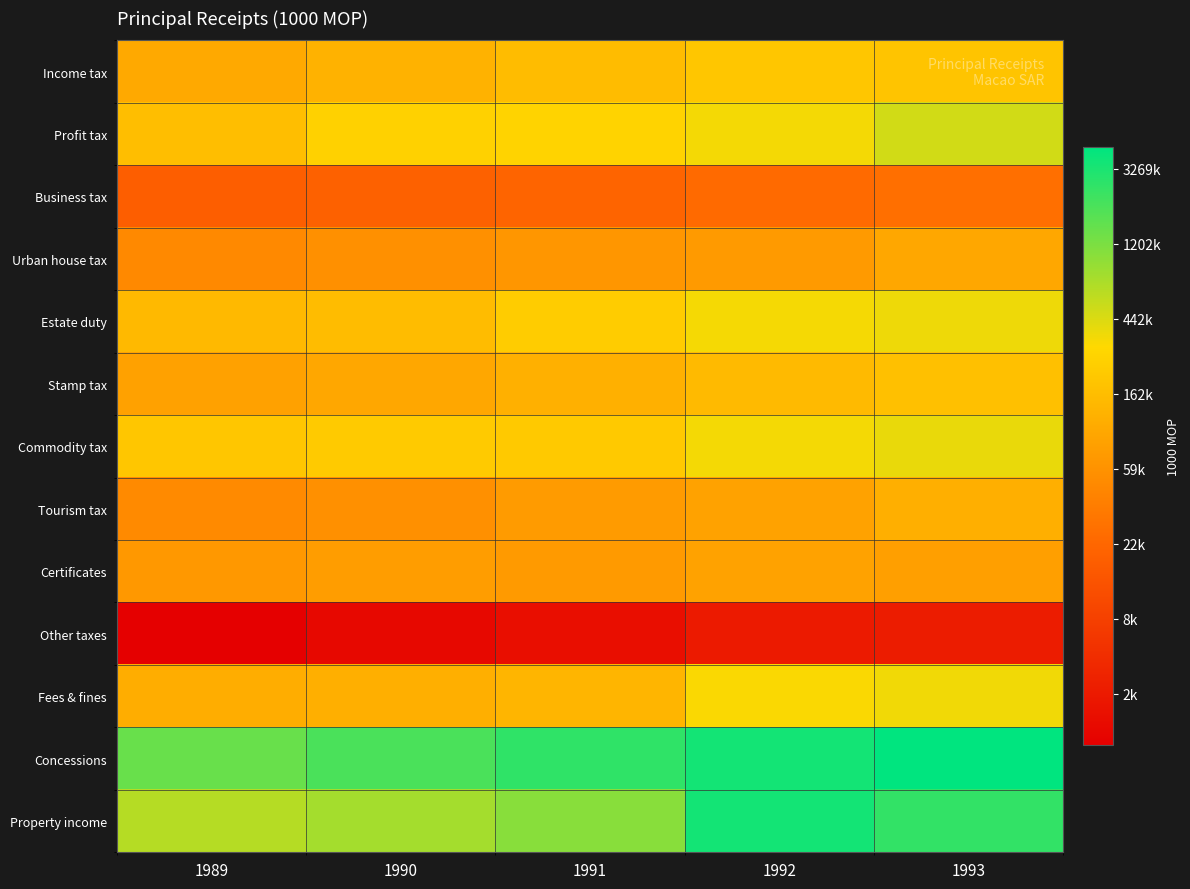

Reading left to right, transcribe all the data shown in this chart.

Income tax: 1989=11.5	1990=11.7	1991=12.0	1992=12.2	1993=12.2
Profit tax: 1989=12.0	1990=12.5	1991=12.5	1992=12.7	1993=13.1
Business tax: 1989=9.8	1990=9.8	1991=9.9	1992=10.1	1993=10.2
Urban house tax: 1989=10.8	1990=10.9	1991=11.1	1992=11.2	1993=11.5
Estate duty: 1989=11.9	1990=12.0	1991=12.3	1992=12.7	1993=12.8
Stamp tax: 1989=11.3	1990=11.5	1991=11.7	1992=11.9	1993=12.1
Commodity tax: 1989=12.2	1990=12.3	1991=12.3	1992=12.7	1993=12.8
Tourism tax: 1989=10.8	1990=11.0	1991=11.2	1992=11.4	1993=11.7
Certificates: 1989=11.2	1990=11.2	1991=11.2	1992=11.4	1993=11.3
Other taxes: 1989=7.3	1990=7.6	1991=7.7	1992=8.0	1993=8.1
Fees & fines: 1989=11.6	1990=11.7	1991=11.8	1992=12.7	1993=12.8
Concessions: 1989=14.2	1990=14.5	1991=14.8	1992=15.1	1993=15.3
Property income: 1989=13.4	1990=13.6	1991=13.9	1992=15.1	1993=14.8